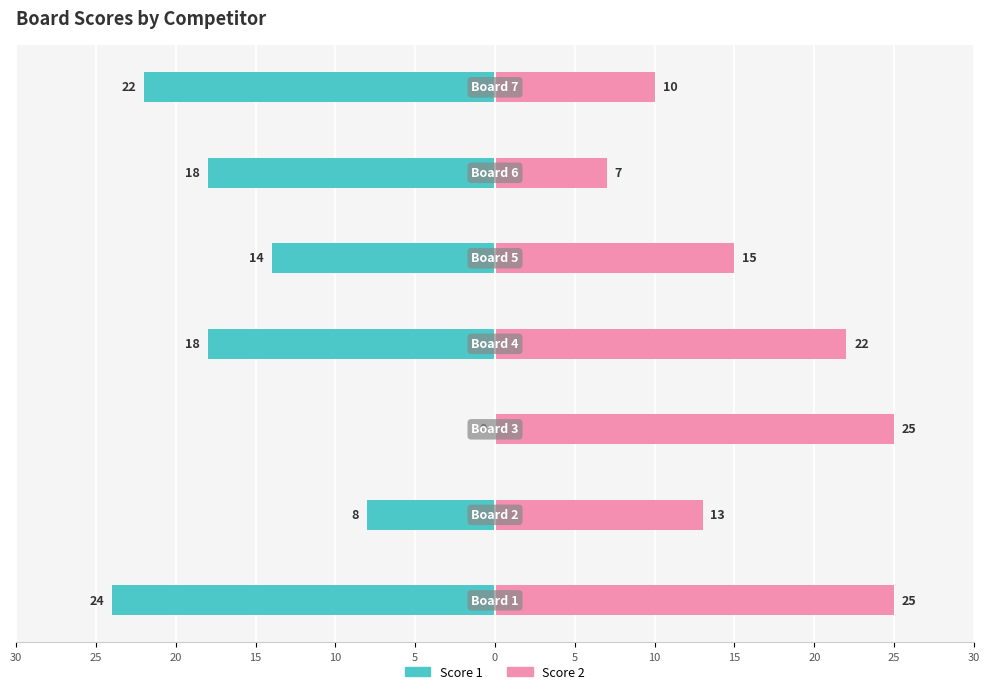

What is the average value of the Score 1 series?

-15